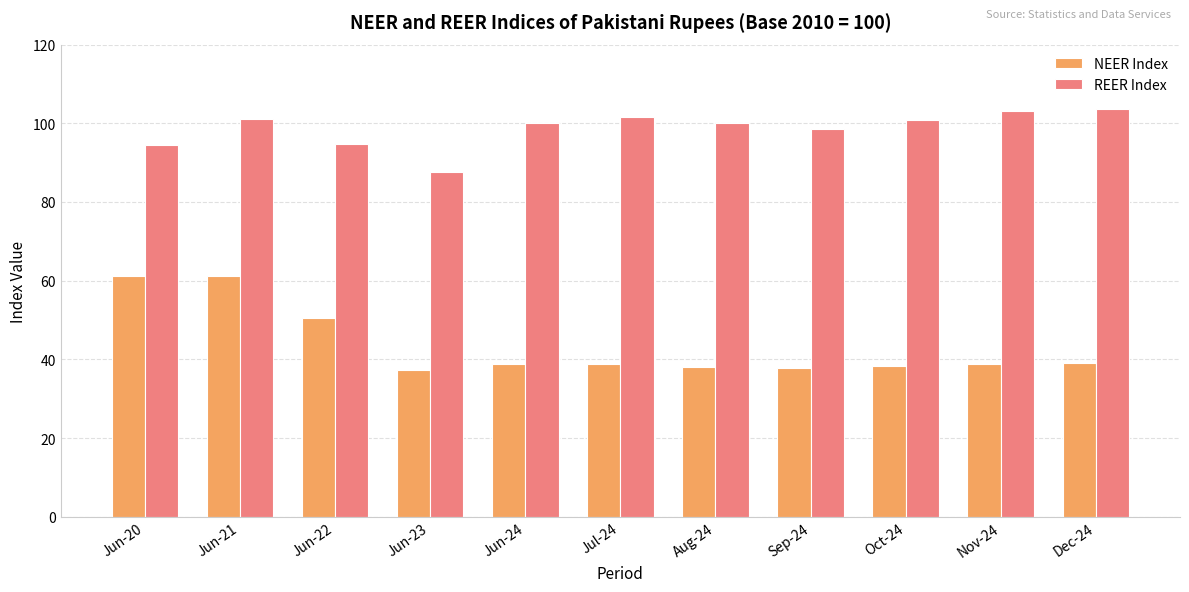

What is the difference between the NEER Index values at Nov-24 and Aug-24?

0.7